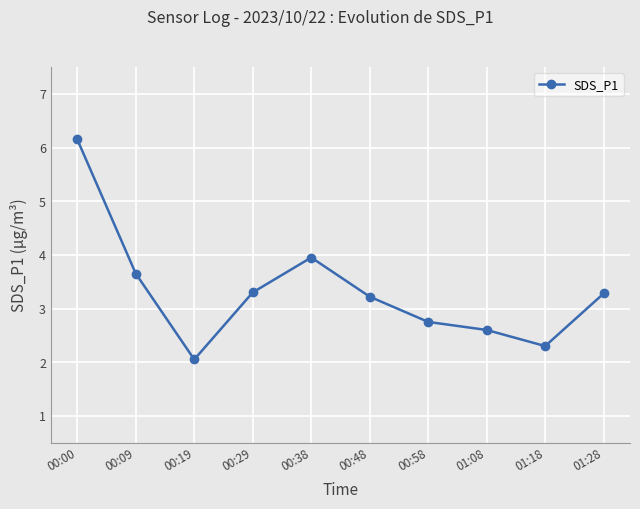

The chart shows a value of 3.3 at 01:28. True or false?

True